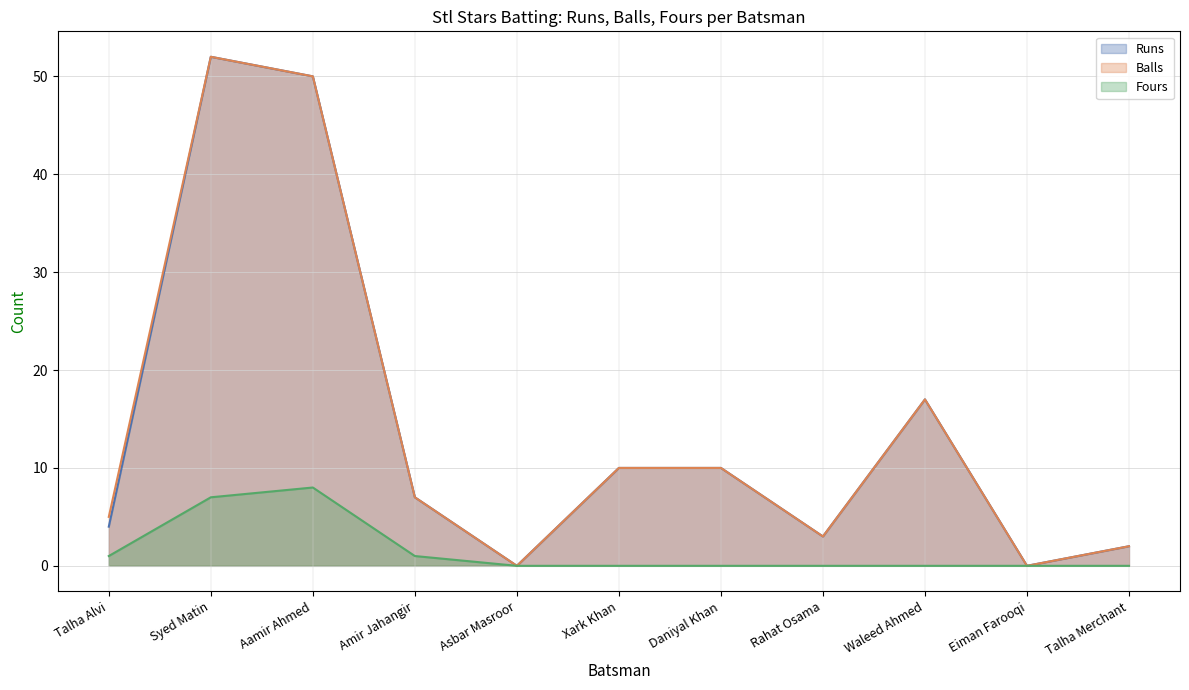

Between Talha Merchant and Eiman Farooqi, which is larger?

Talha Merchant